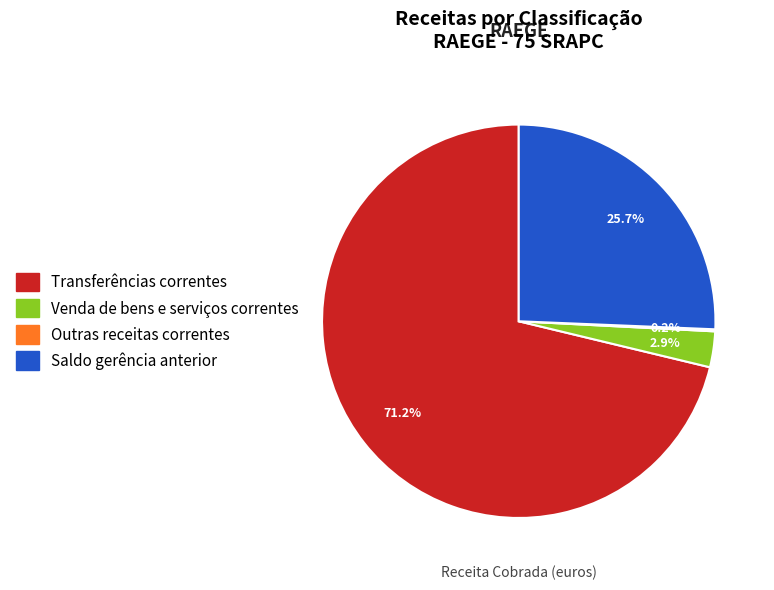

Is there a majority slice in this chart?

Yes